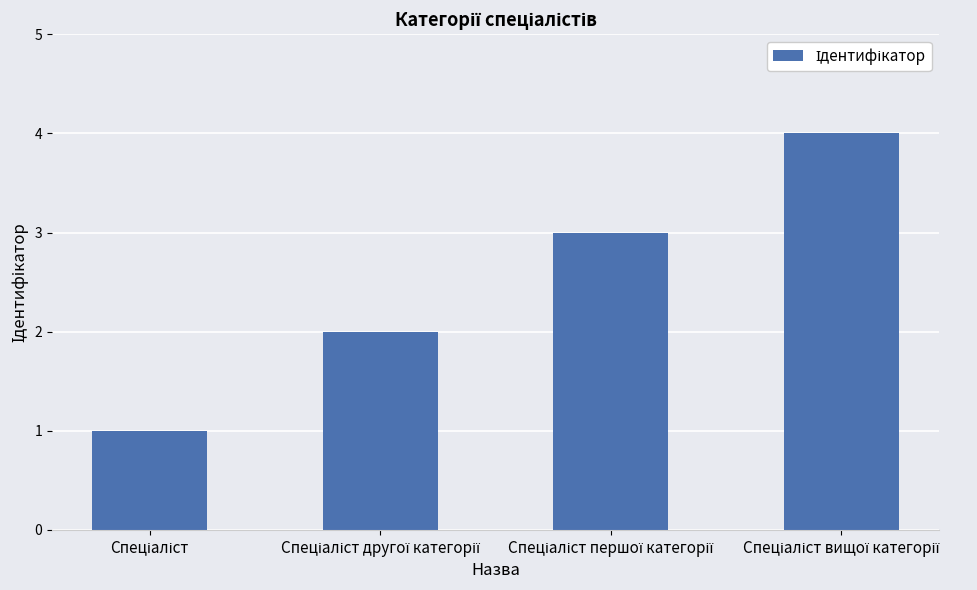

What is the sum of all values?

10